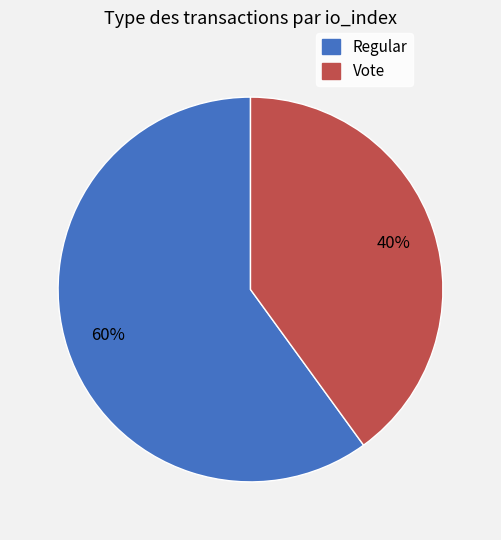

Combined, do Regular and Vote account for over 50%?

Yes